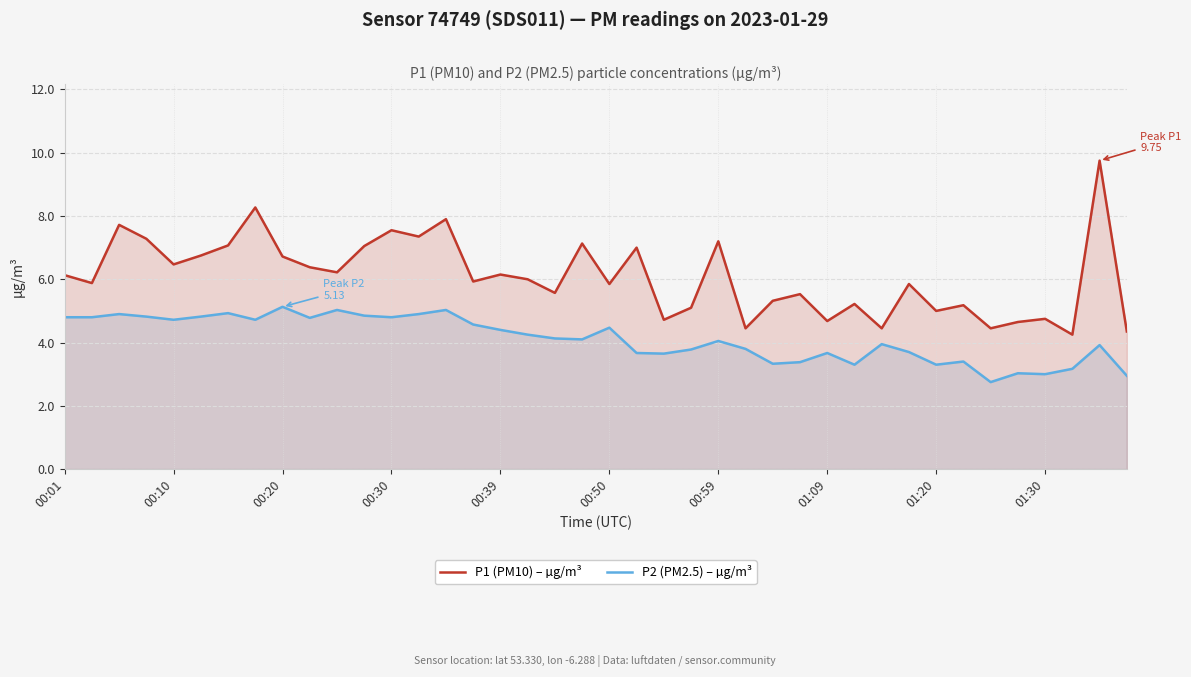

What is the highest value of the P2 (PM2.5) – µg/m³ series?

5.1